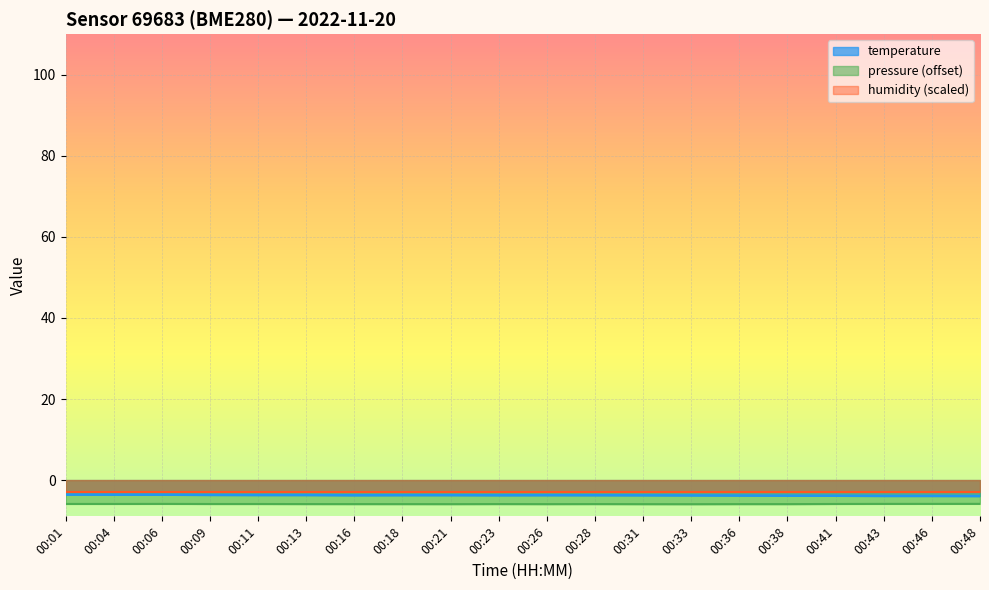

What is the value of the pressure_norm point at the 4th from the left?

-5.9